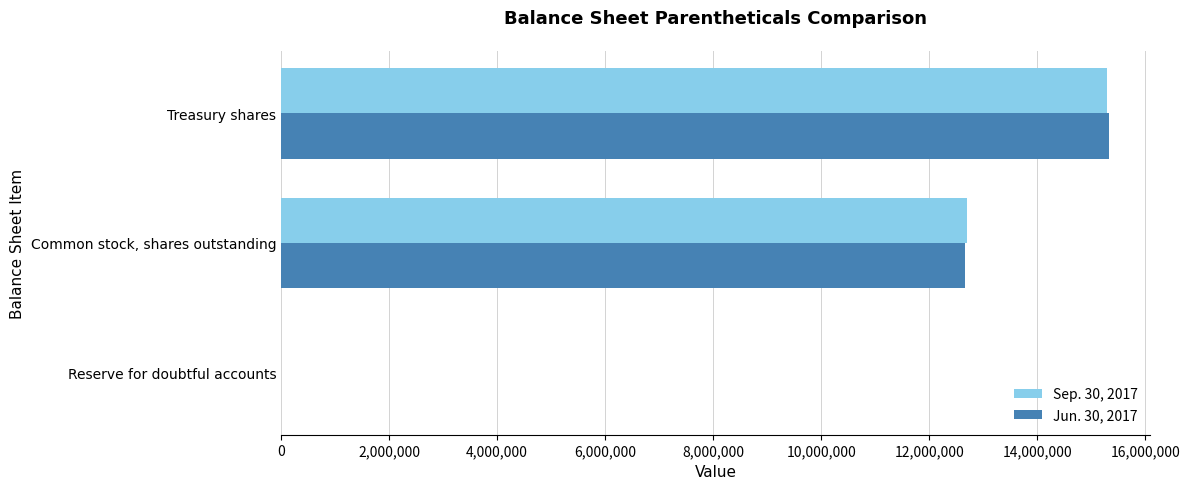

What is the maximum value shown in the chart?

15321617